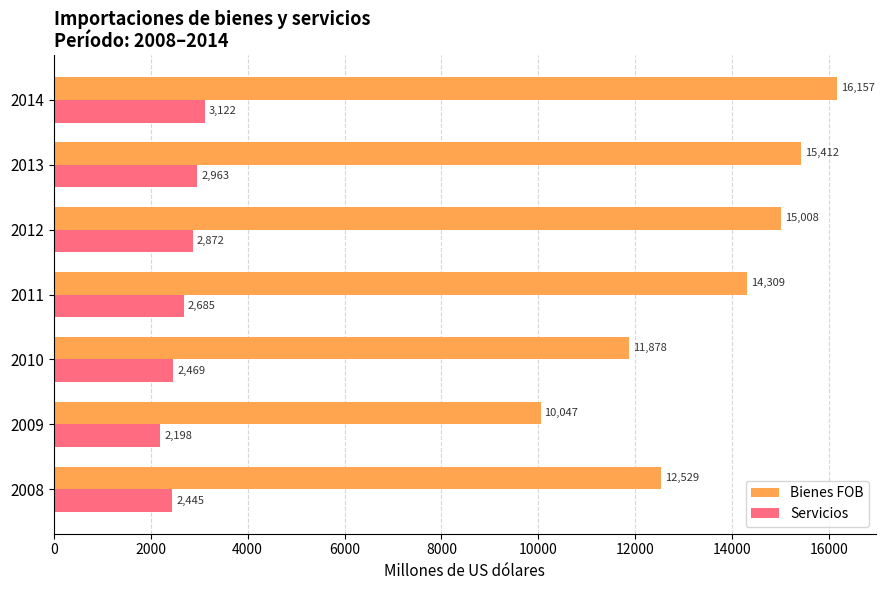

The value of Servicios at 2010 is 747.3. True or false?

False